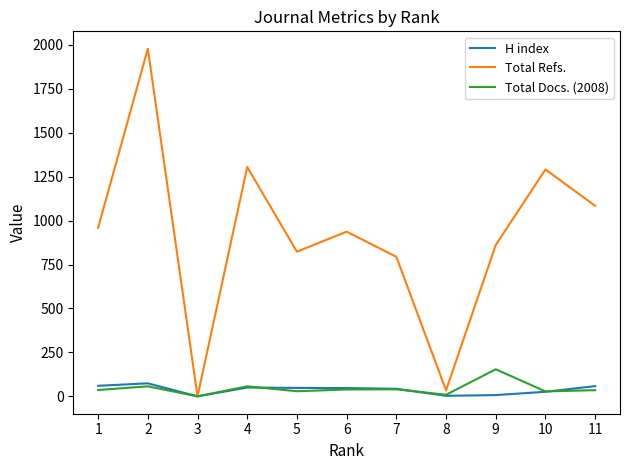

Where is the first local maximum for Total Docs. (2008)?

2